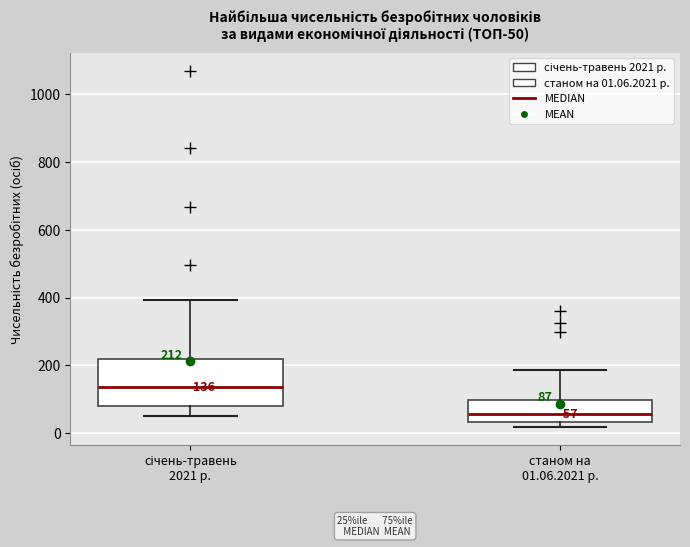

Comparing the boxes themselves (not the whiskers), which one is the tallest?

січень-травень 2021 р.